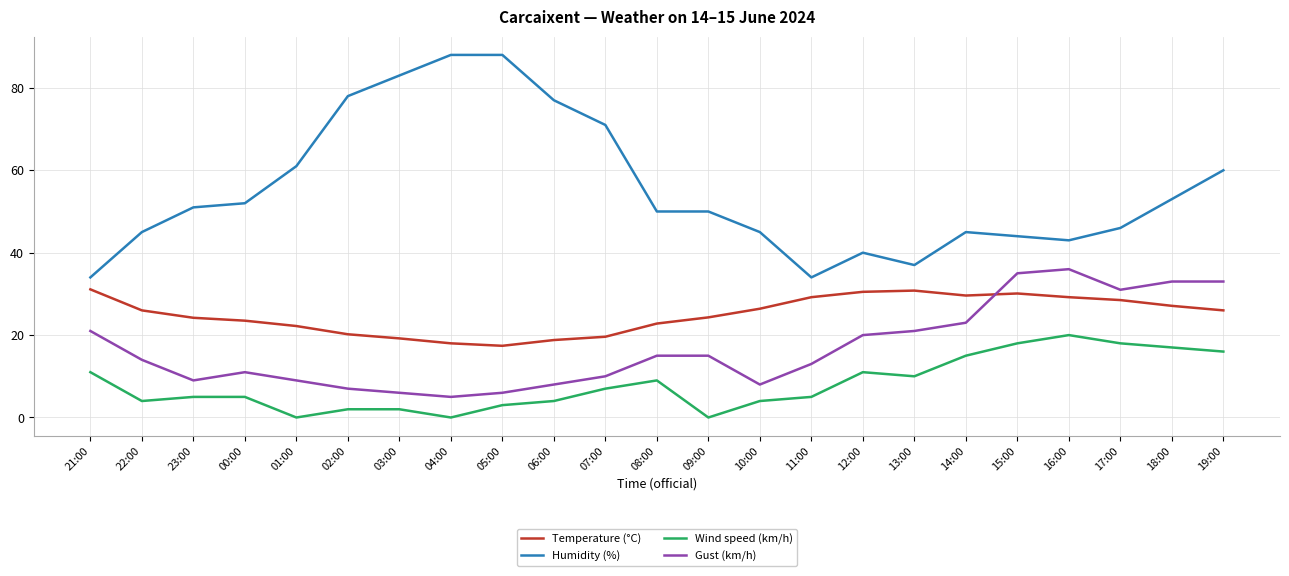

List the series in order of their peak value, highest first.

Humidity (%), Gust (km/h), Temperature (°C), Wind speed (km/h)